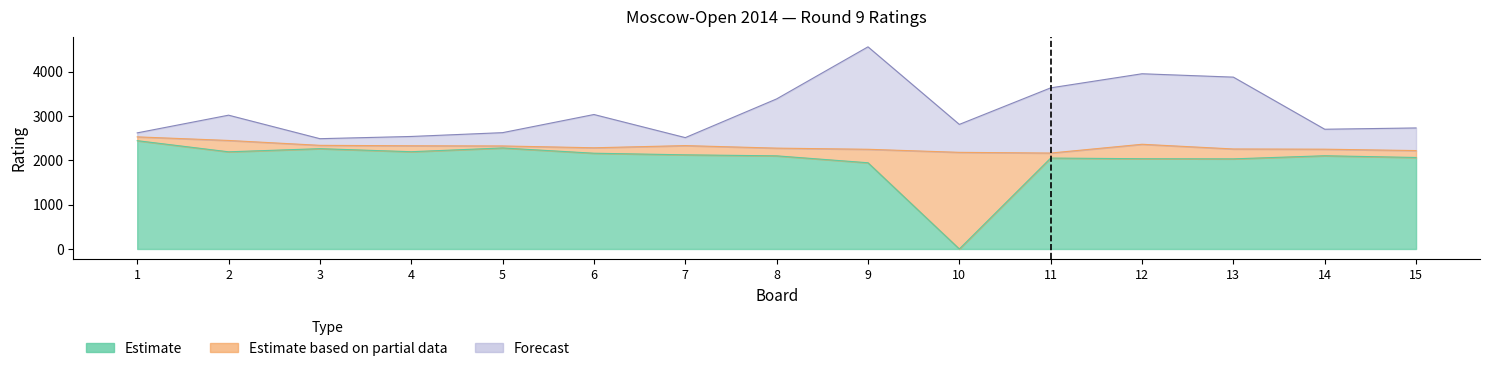

At which category is the sum across all series the highest?

9